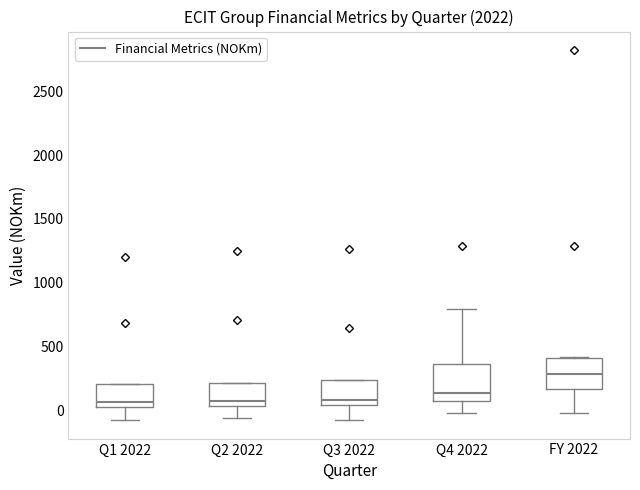

Reading left to right, transcribe this box plot: for each box, give where its median line is, the range the box spans, and where its two whiskers end, as read against the y-axis. The values are not printed on the chart, so give them approximately, as read against the axis.

Q1 2022: median 50 (just above the box's lower edge), box 50 to 200, whiskers -100 to 200
Q2 2022: median 50 (just above the box's lower edge), box 50 to 200, whiskers -50 to 200
Q3 2022: median 100, box 50 to 250, whiskers -100 to 250
Q4 2022: median 150, box 50 to 350, whiskers 0 to 800
FY 2022: median 300, box 150 to 400, whiskers 0 to 400